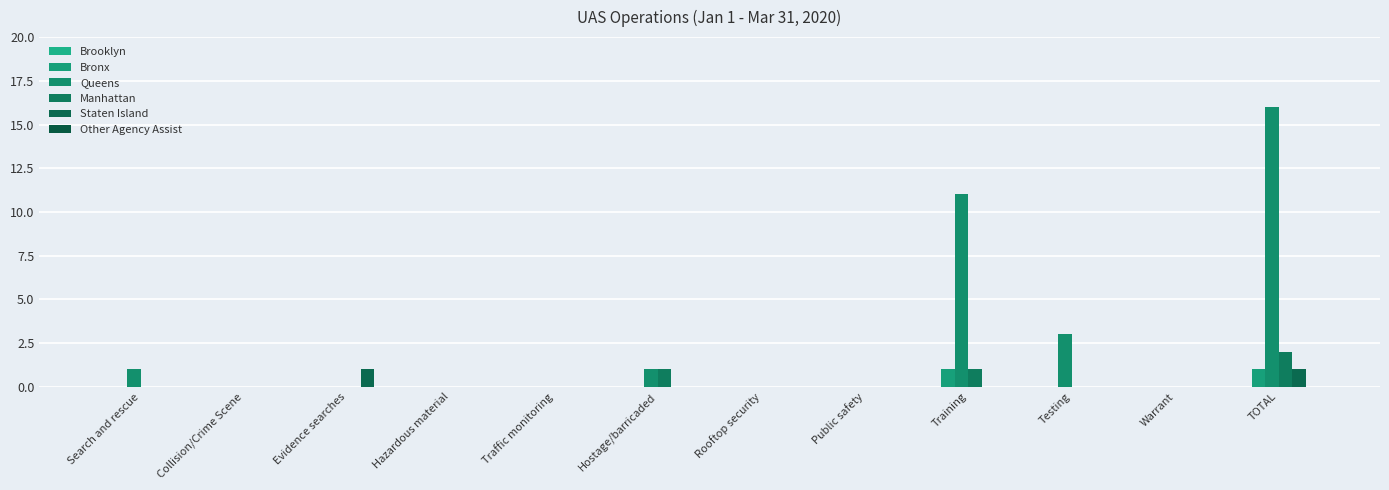

Are the bars grouped side by side (vs. stacked)?

Yes